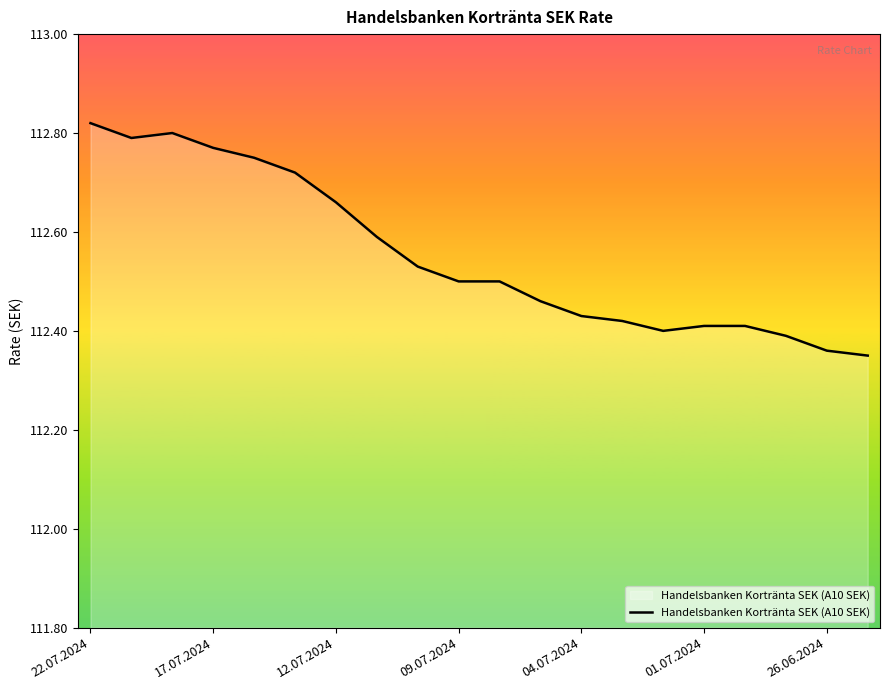

What is the difference between the maximum and minimum values?

0.5